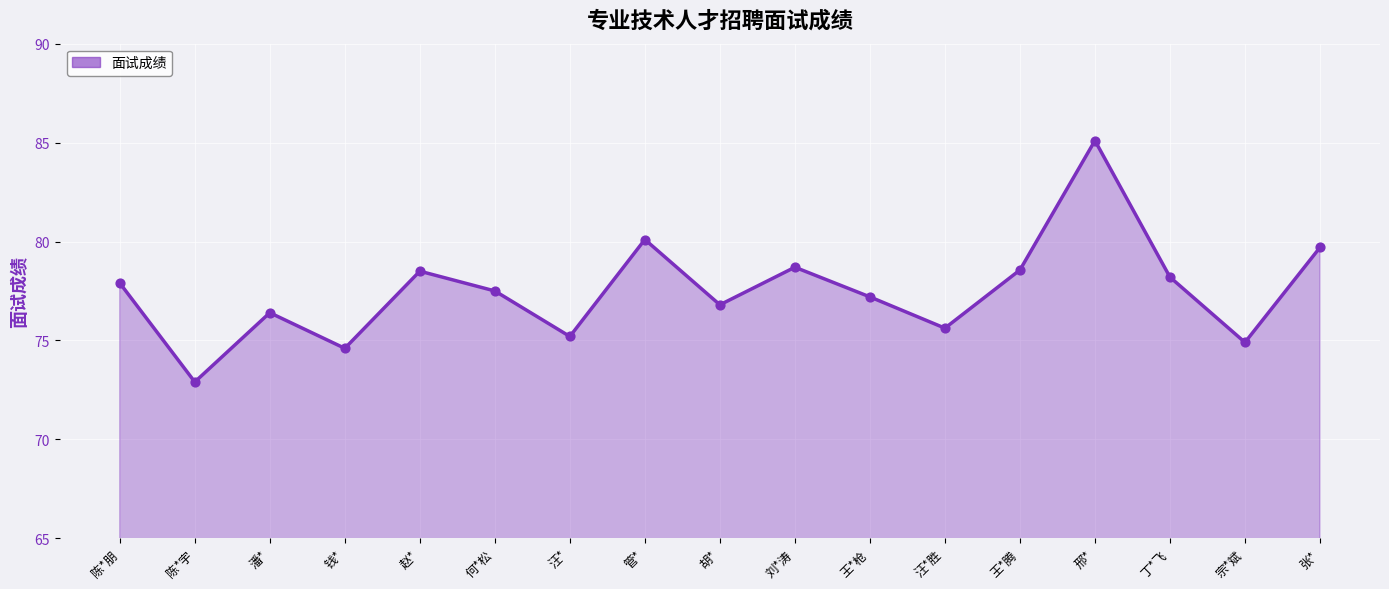

What is the change in value from 王*枪 to 宗*斌?

-2.3